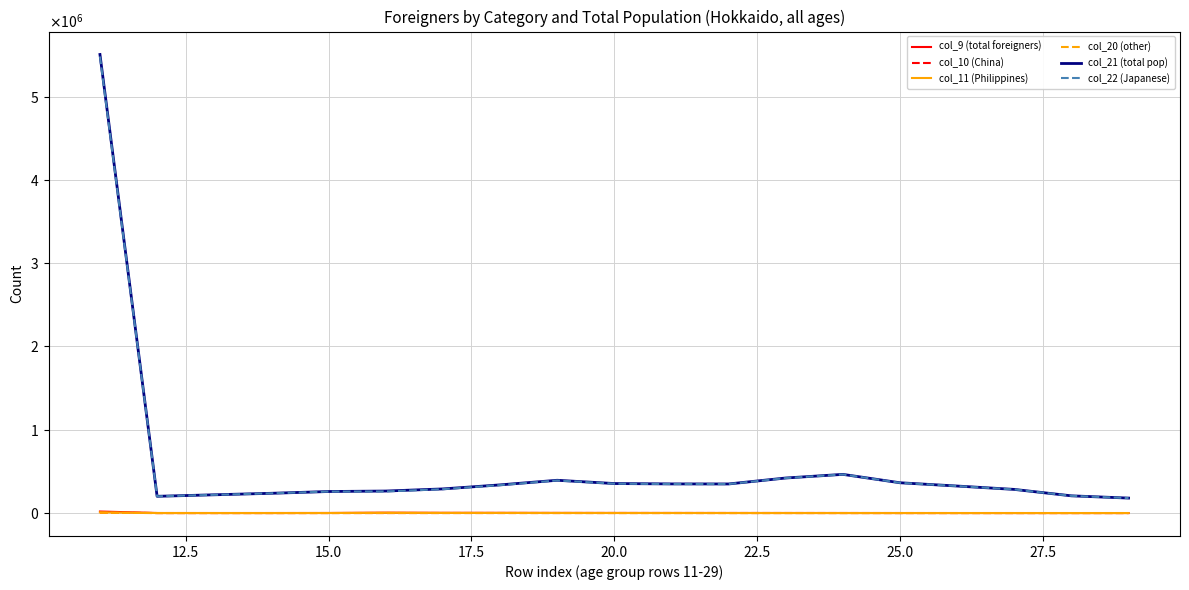

What is the difference between the second highest and second lowest values in the col_10 (China) series?

336